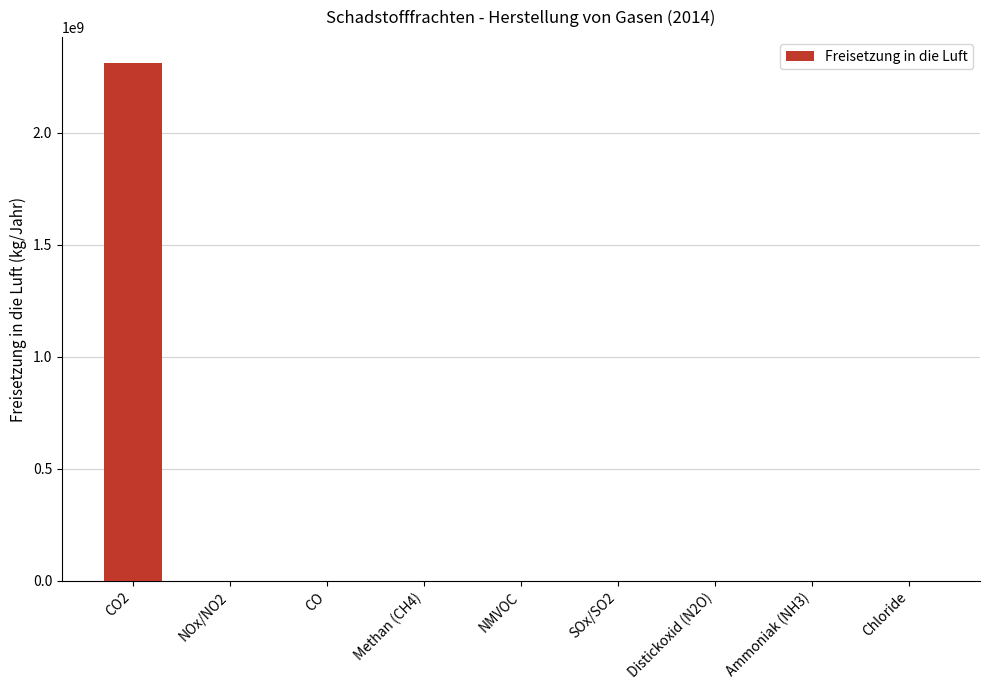

How many categories are shown in the chart?

9